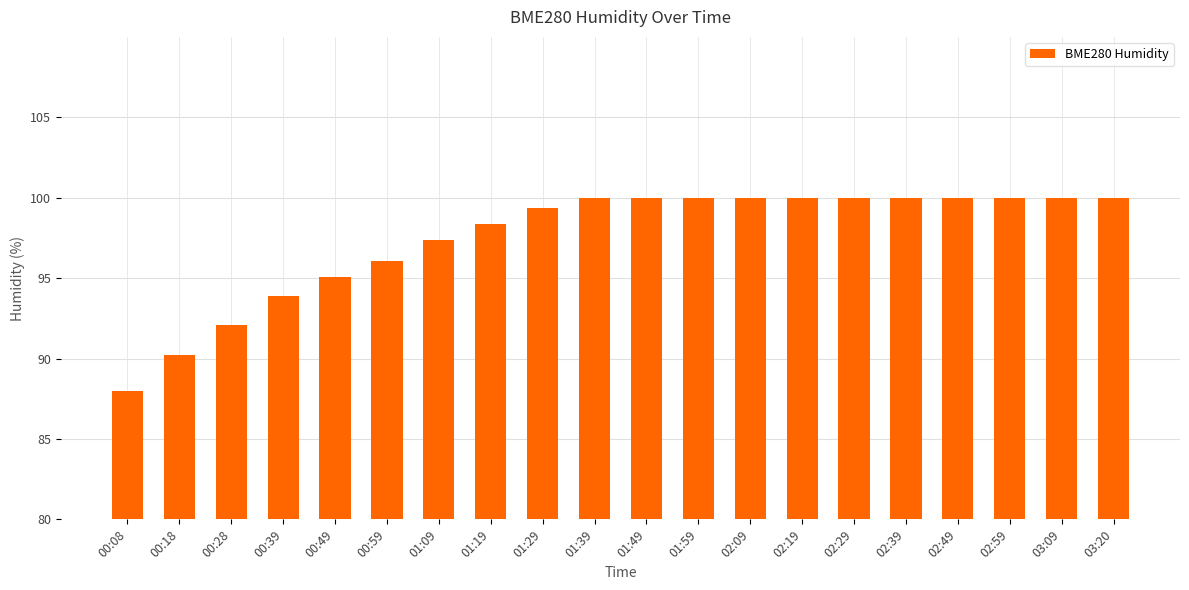

What is the value of the 11th bar from the left?

100.0